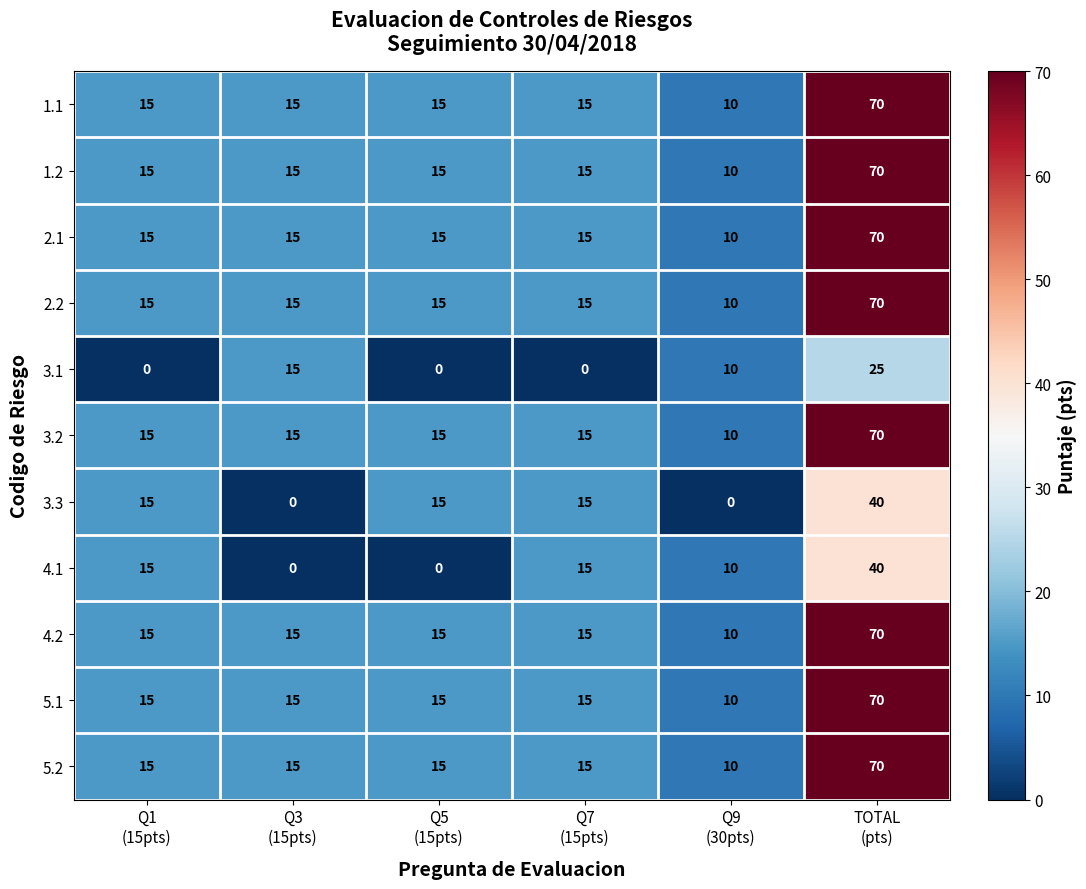

What is the sum of all 2.2 values?

140